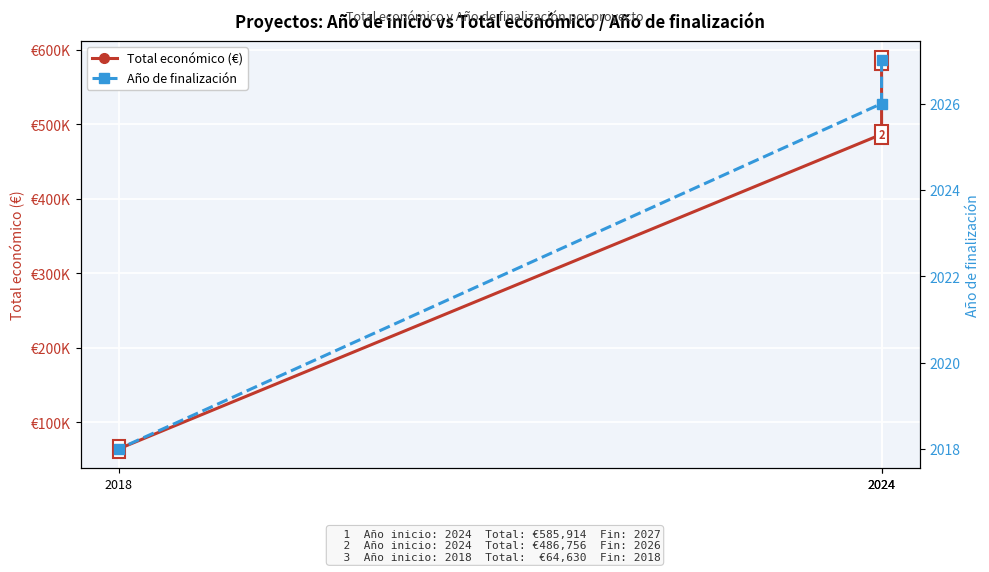

List the labels in order of Total económico (€) value, largest first.

2024, 2024, 2018